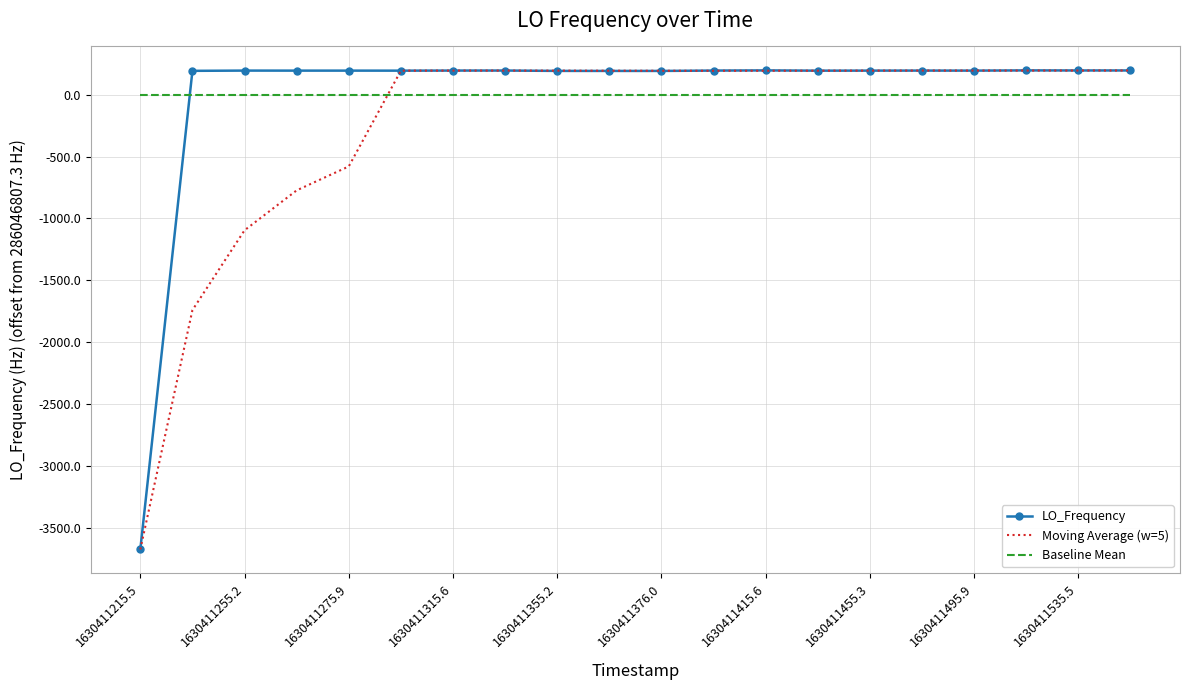

Which series ends up on top after the final intersection of Baseline Mean and LO_Frequency?

LO_Frequency